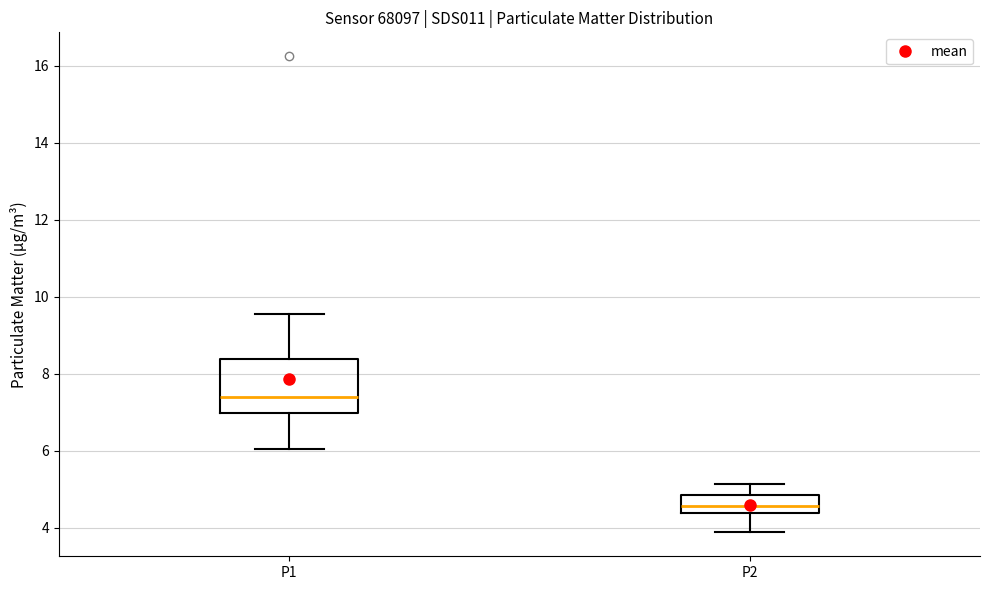

Reading left to right, read every box against the y-axis: the position of its median line, the range the box covers, and the ends of its whiskers. The values are not printed on the chart, so give them approximately, as read against the axis.

P1: median 7.4, box 7.0 to 8.4, whiskers 6.0 to 9.6
P2: median 4.6, box 4.4 to 4.8, whiskers 3.8 to 5.2